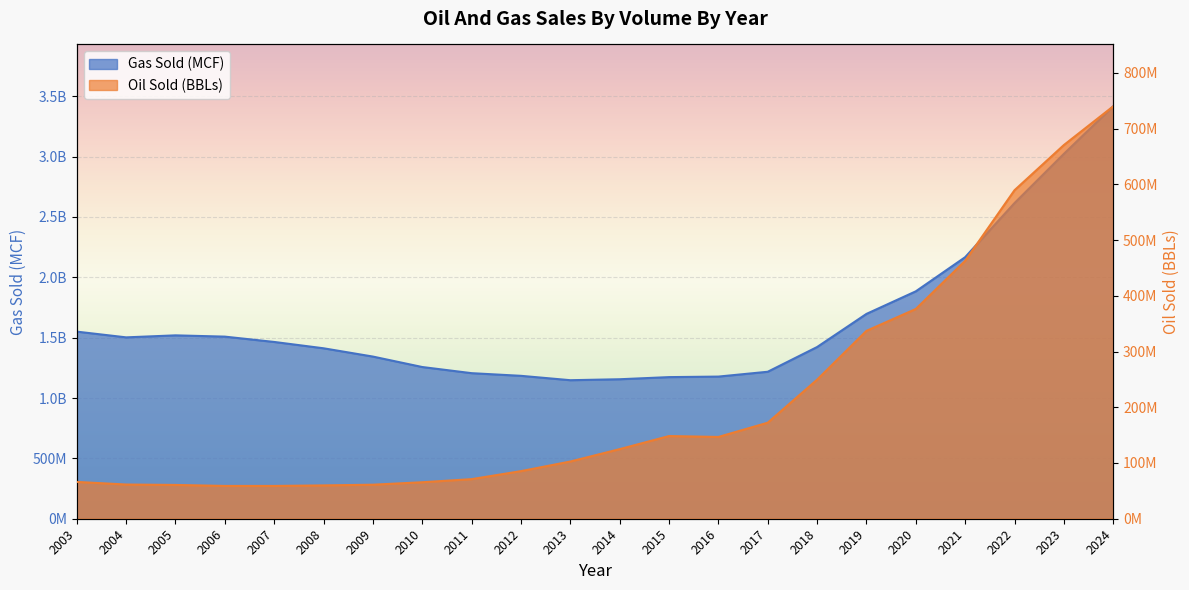

Reading left to right, list all the values displayed in this chart.

Gas Sold (MCF): 2003=1549790802	2004=1502294934	2005=1518912630	2006=1508337158	2007=1464255222	2008=1411767376	2009=1343139134	2010=1256605128	2011=1205669831	2012=1183665765	2013=1147394630	2014=1155354565	2015=1172989242	2016=1177388904	2017=1217389858	2018=1422170000	2019=1696610508	2020=1883608205	2021=2166468548	2022=2614752888	2023=3022277717	2024=3416114666
Oil Sold (BBLs): 2003=66044926	2004=61355143	2005=60618812	2006=58838666	2007=58818298	2008=59776114	2009=61047560	2010=65447850	2011=71027453	2012=85397093	2013=102646392	2014=124858909	2015=148335798	2016=146717323	2017=172275531	2018=249480143	2019=337051230	2020=376296208	2021=462690644	2022=589329144	2023=670390140	2024=739868448